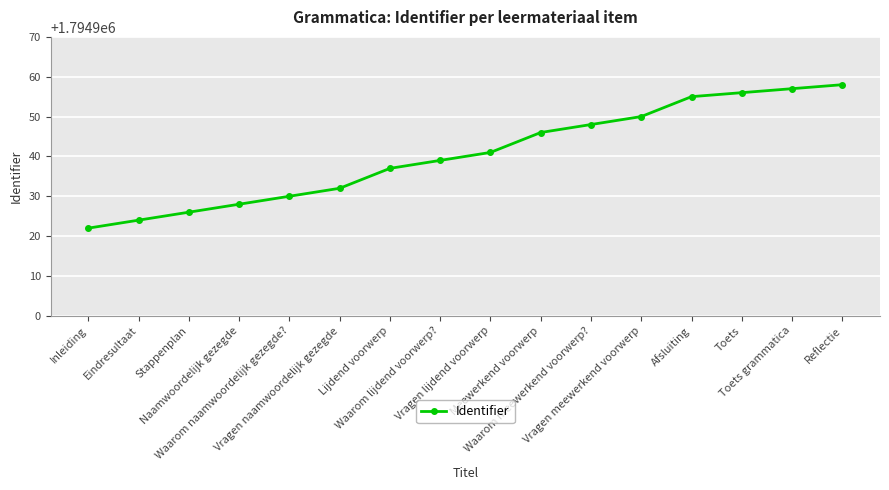

What is the label of the 14th point from the left?

Toets